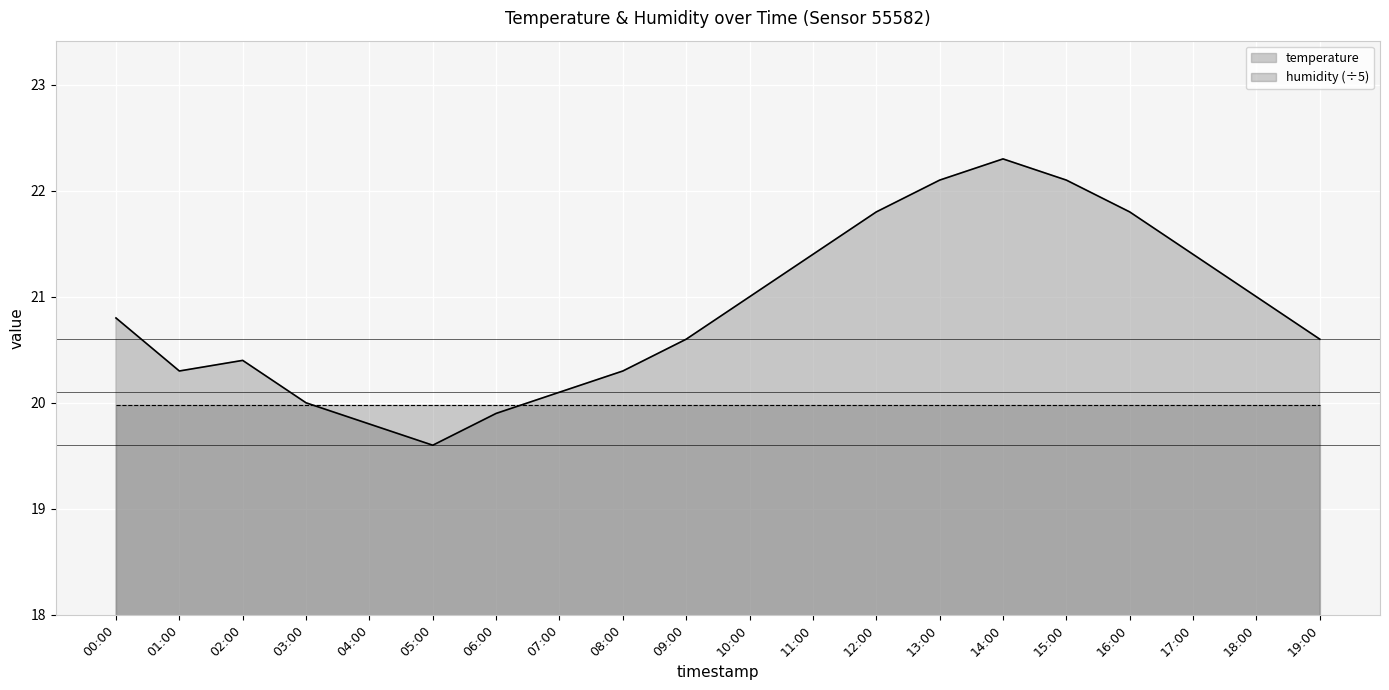

Reading left to right, list all the values displayed in this chart.

00:00=20.8	01:00=20.3	02:00=20.4	03:00=20.0	04:00=19.8	05:00=19.6	06:00=19.9	07:00=20.1	08:00=20.3	09:00=20.6	10:00=21.0	11:00=21.4	12:00=21.8	13:00=22.1	14:00=22.3	15:00=22.1	16:00=21.8	17:00=21.4	18:00=21.0	19:00=20.6